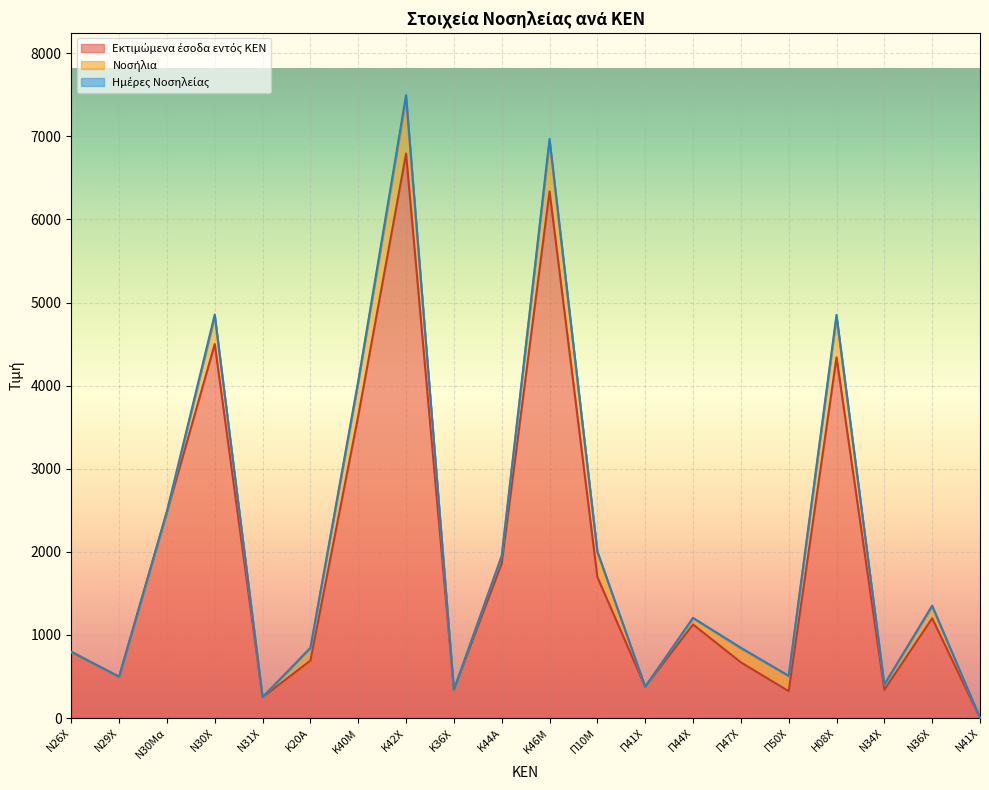

At which category is the sum across all series the highest?

Κ42Χ